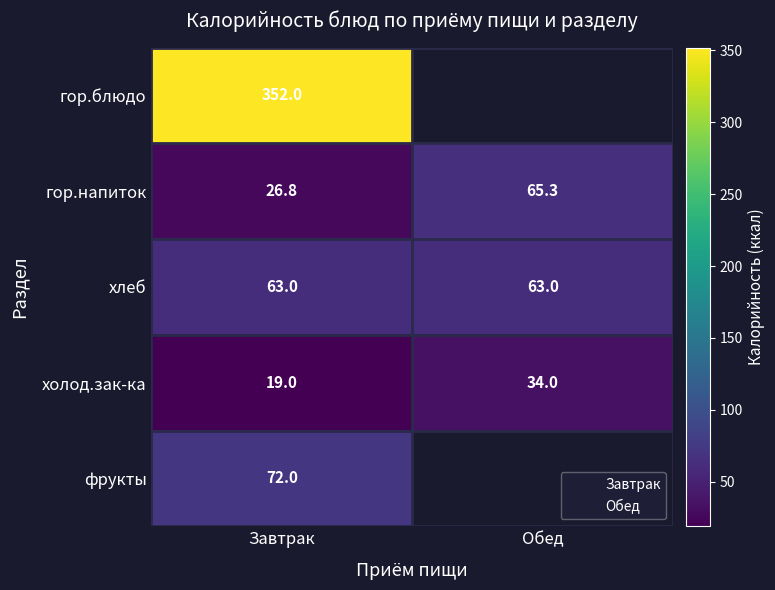

Which series changed the most between Завтрак and Обед?

гор.напиток